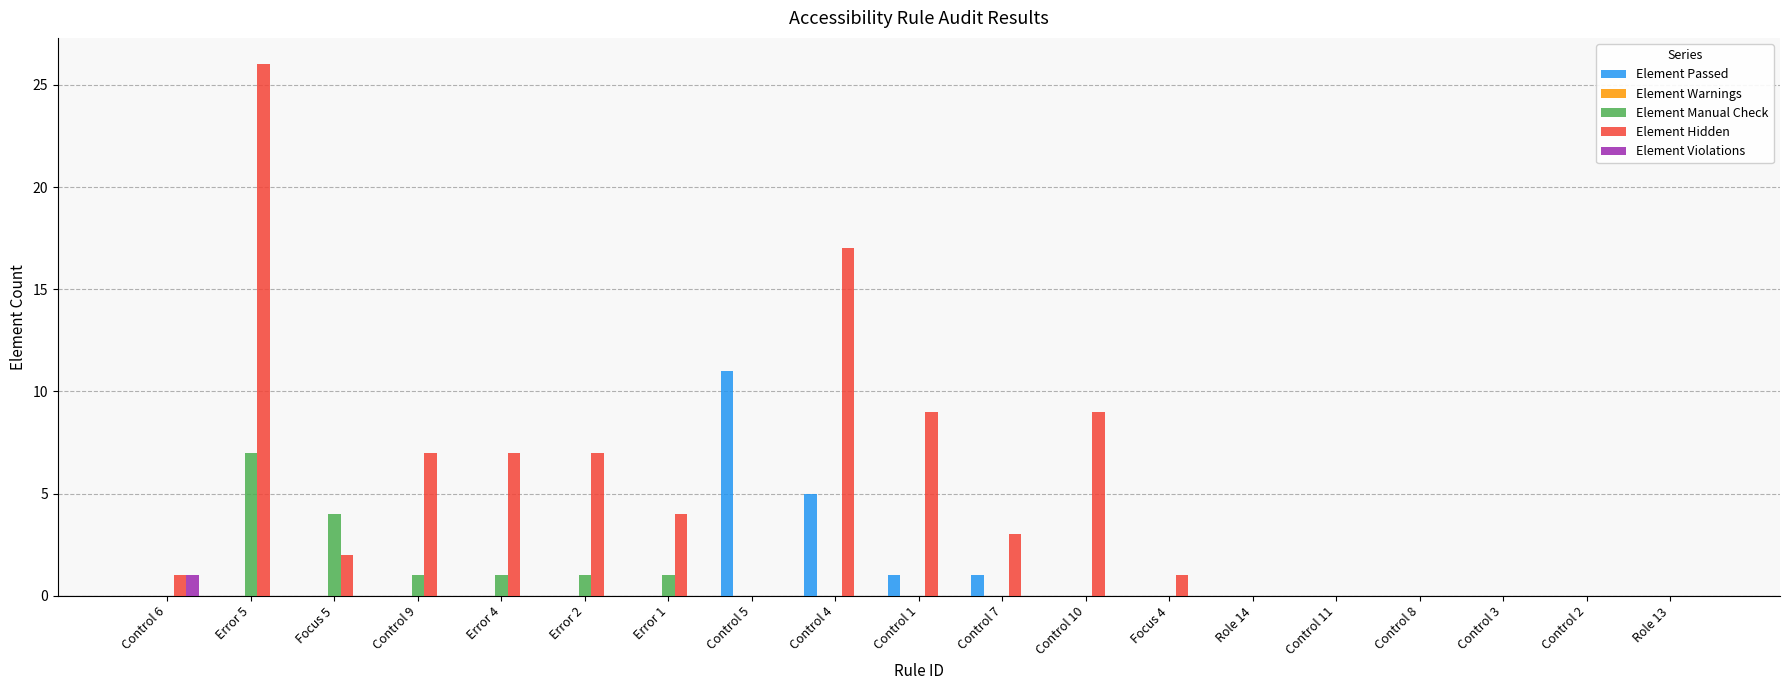

What is the sum of all Element Manual Check values?

15